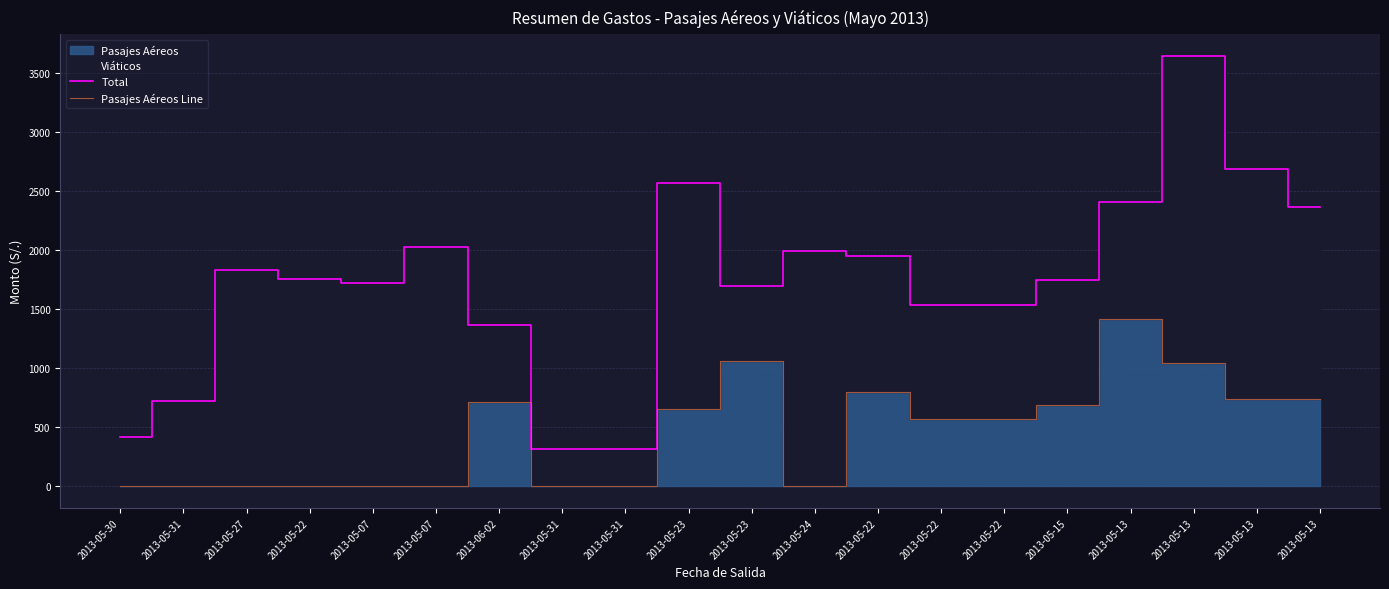

What is the difference between the highest and lowest values at 2013-05-13?

986.6